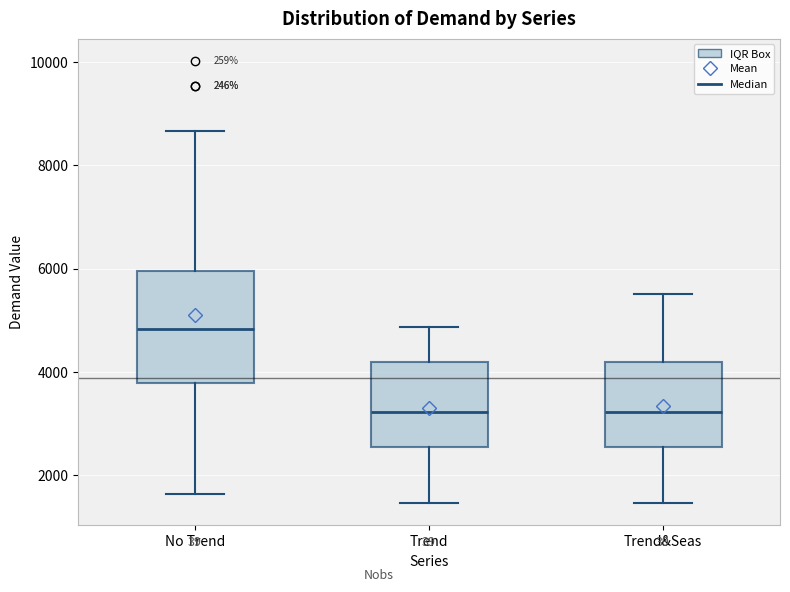

Where does the upper whisker of the box for Trend&Seas end on the y-axis? The values are not printed on the chart, so give them approximately, as read against the axis.

5600